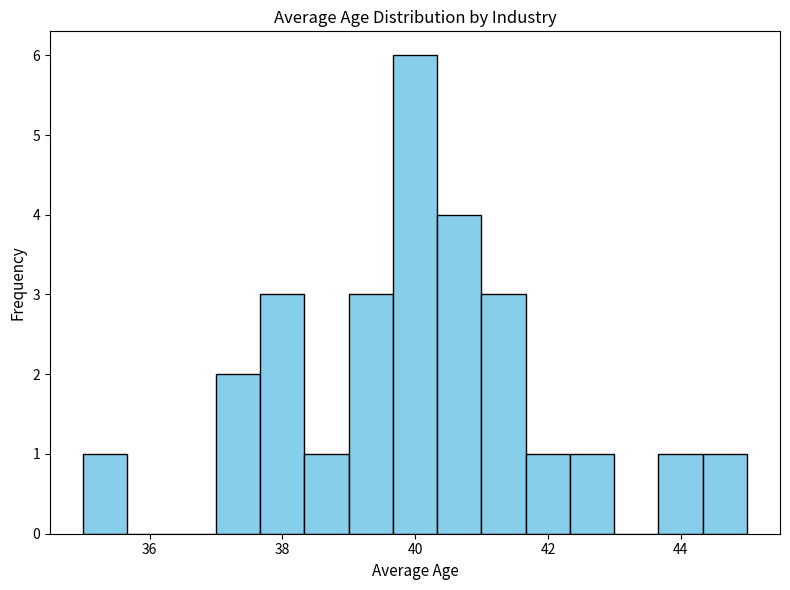

Around what value on the x-axis is the tallest bar? Give the approximate position of its centre, as read against the axis.

40.0